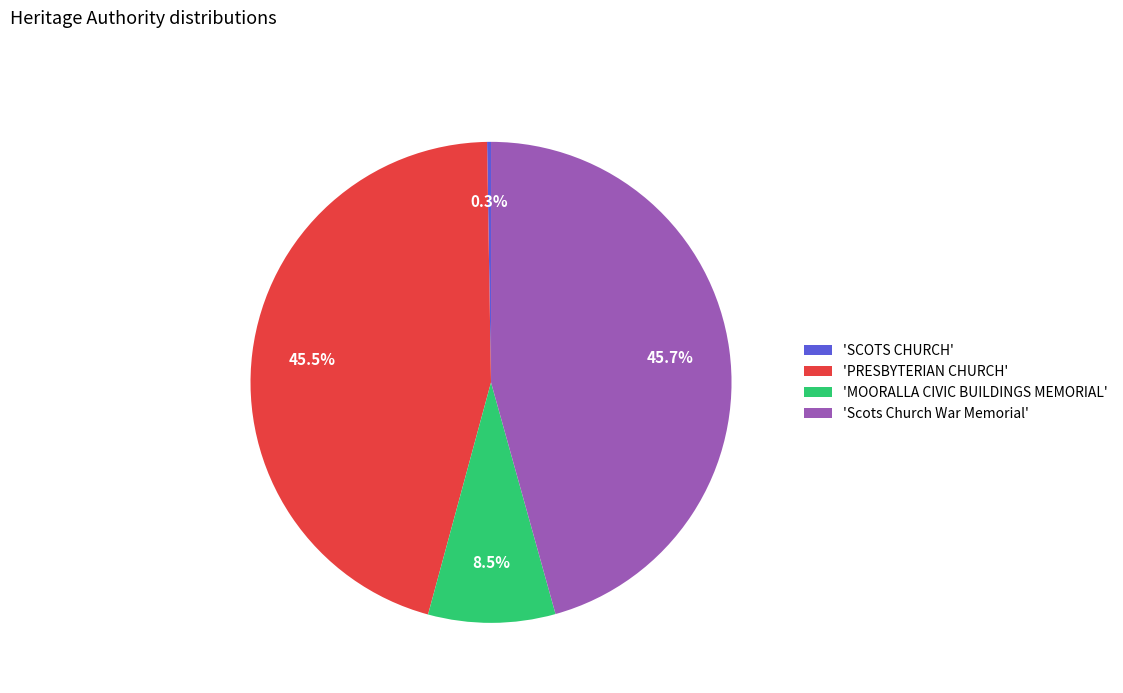

Combined, what portion of the pie is 'Scots Church War Memorial' and 'PRESBYTERIAN CHURCH'?

91.2%